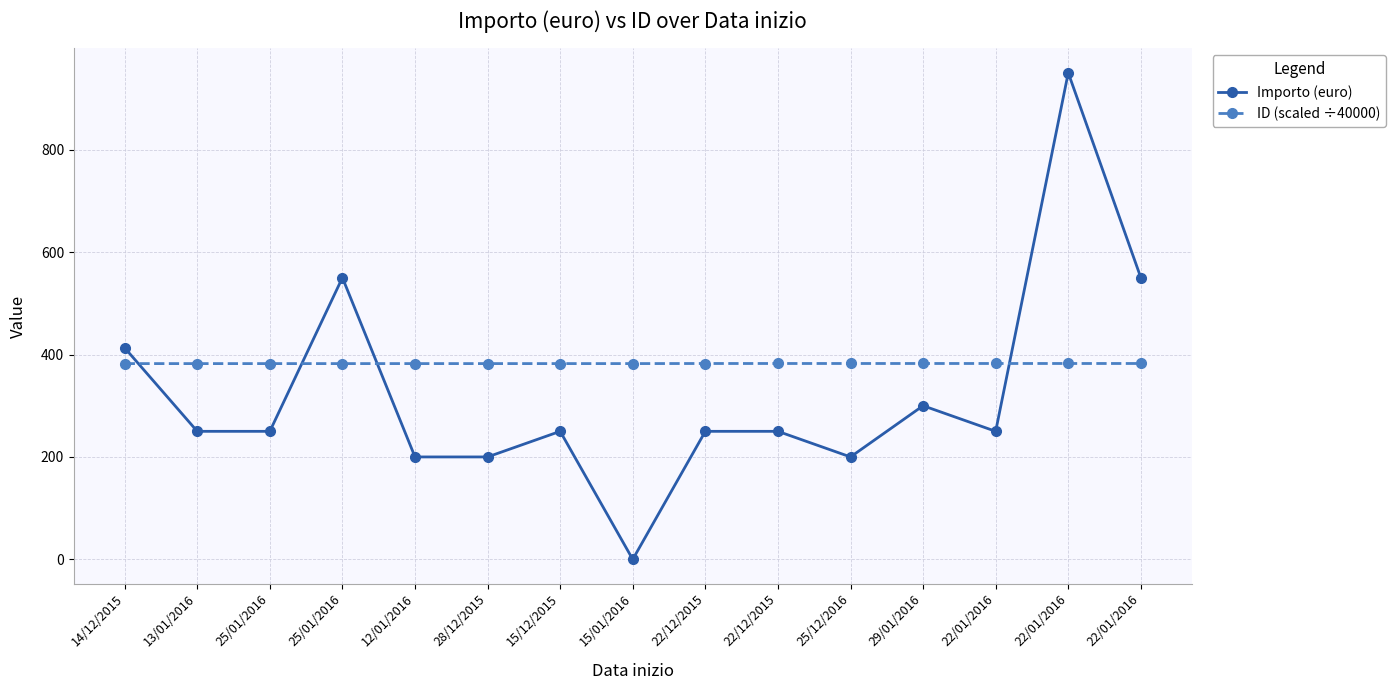

How many values in the Importo (euro) series are below 250?

4